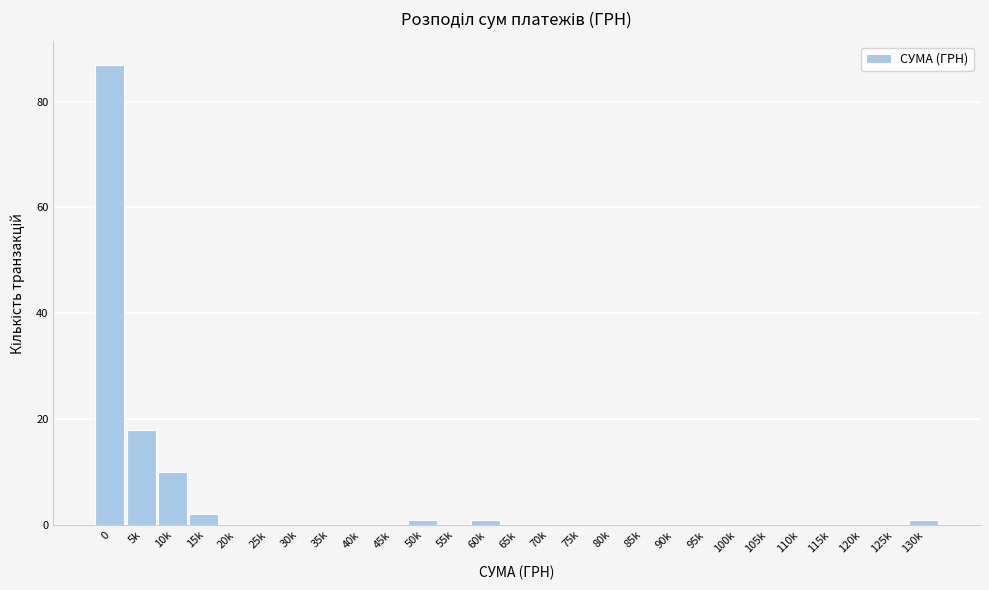

Reading left to right, transcribe all the data shown in this chart.

0=87	5k=18	10k=10	15k=2	20k=0	25k=0	30k=0	35k=0	40k=0	45k=0	50k=1	55k=0	60k=1	65k=0	70k=0	75k=0	80k=0	85k=0	90k=0	95k=0	100k=0	105k=0	110k=0	115k=0	120k=0	125k=0	130k=1